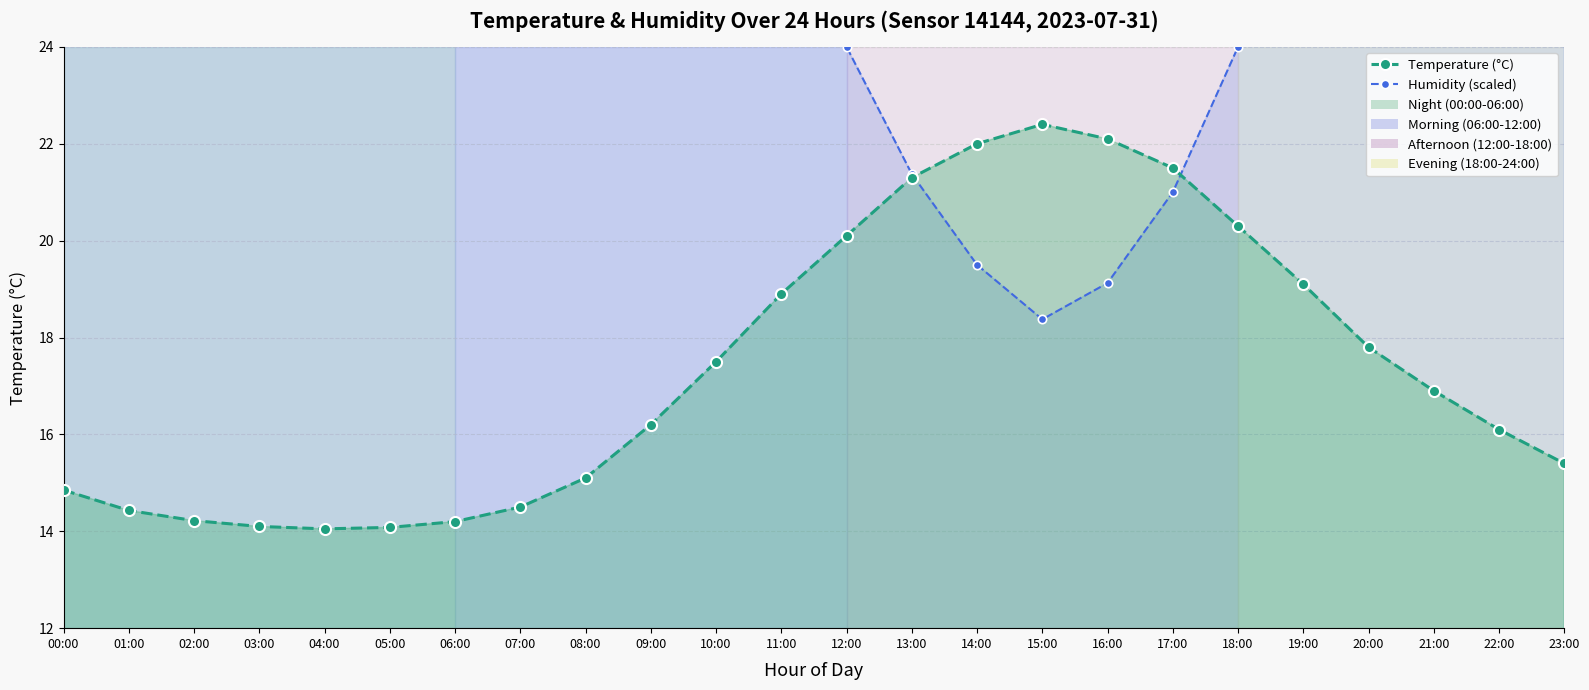

Is the value of Temperature (°C) at 21:00 greater than the value of Humidity (scaled) at 10:00?

No